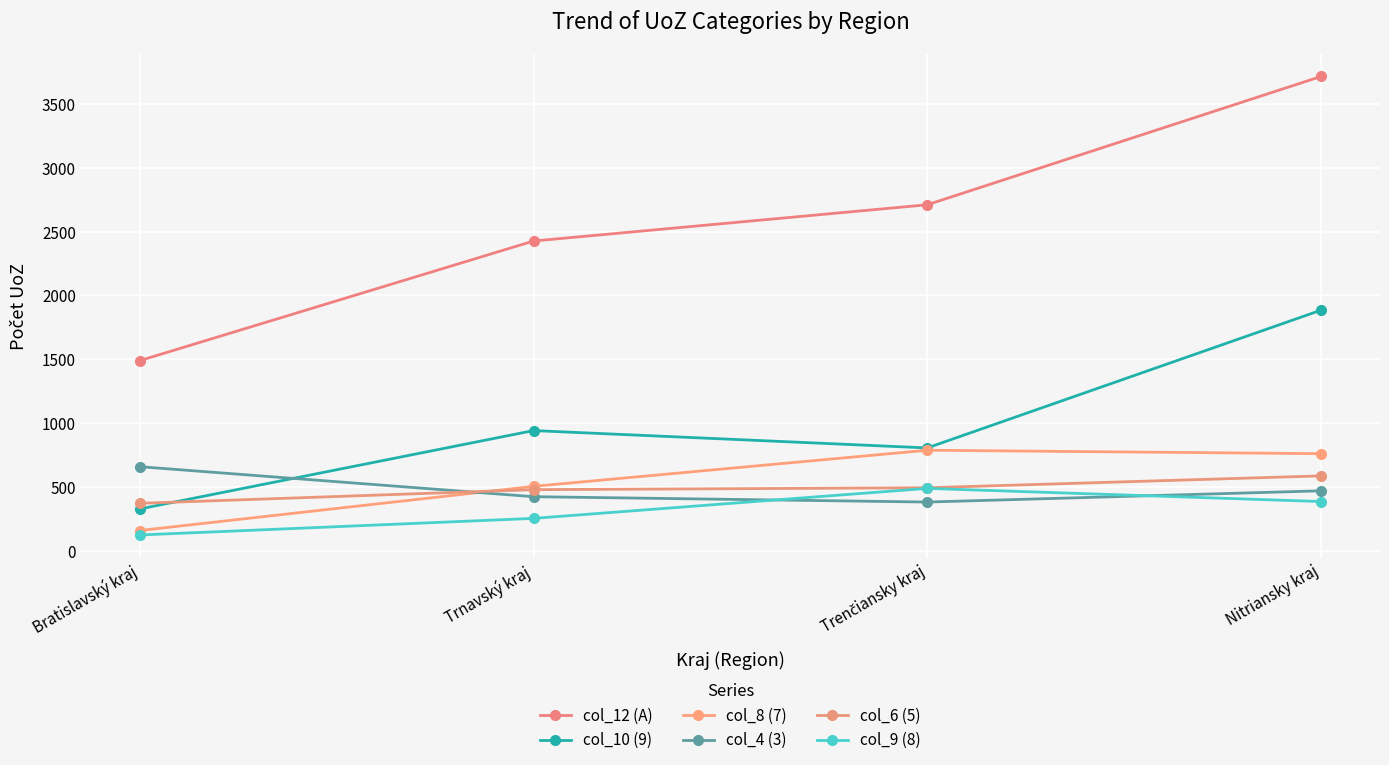

Reading left to right, list all the values displayed in this chart.

col_12 (A): Bratislavský kraj=1489	Trnavský kraj=2426	Trenčiansky kraj=2710	Nitriansky kraj=3715
col_10 (9): Bratislavský kraj=327	Trnavský kraj=941	Trenčiansky kraj=805	Nitriansky kraj=1884
col_8 (7): Bratislavský kraj=158	Trnavský kraj=504	Trenčiansky kraj=787	Nitriansky kraj=760
col_4 (3): Bratislavský kraj=658	Trnavský kraj=423	Trenčiansky kraj=381	Nitriansky kraj=469
col_6 (5): Bratislavský kraj=371	Trnavský kraj=478	Trenčiansky kraj=493	Nitriansky kraj=586
col_9 (8): Bratislavský kraj=123	Trnavský kraj=253	Trenčiansky kraj=488	Nitriansky kraj=385